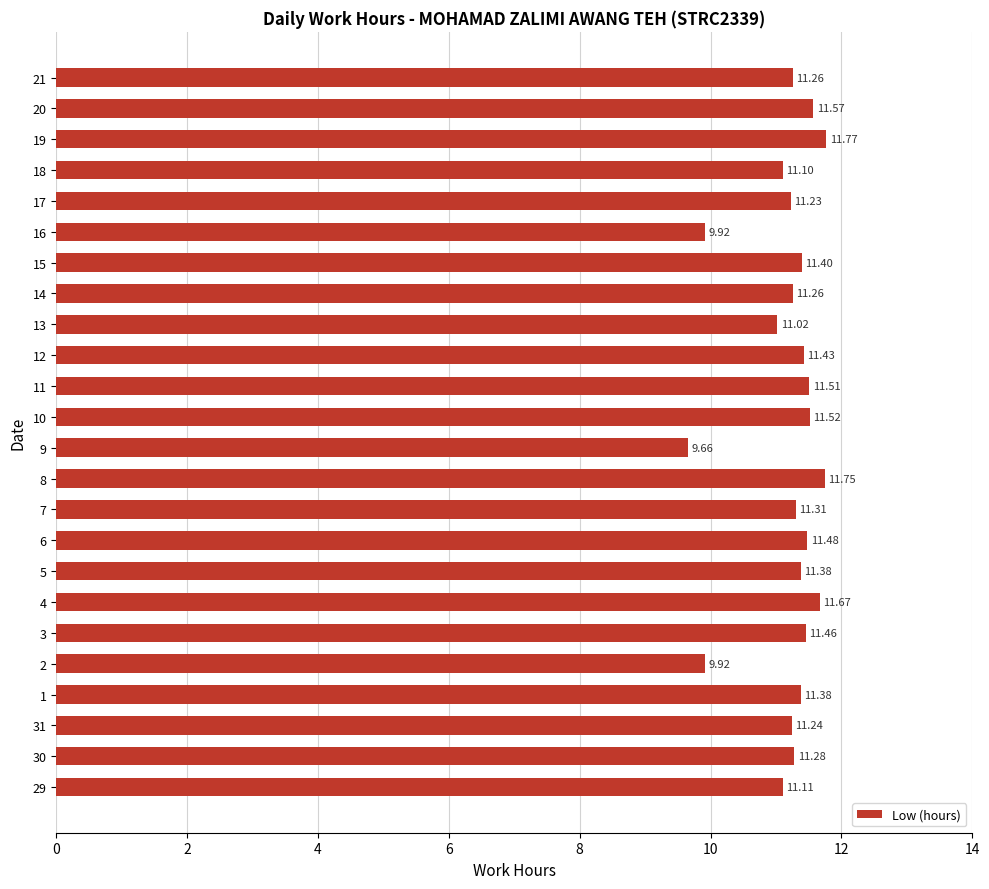

What is the approximate value at 20?

11.6